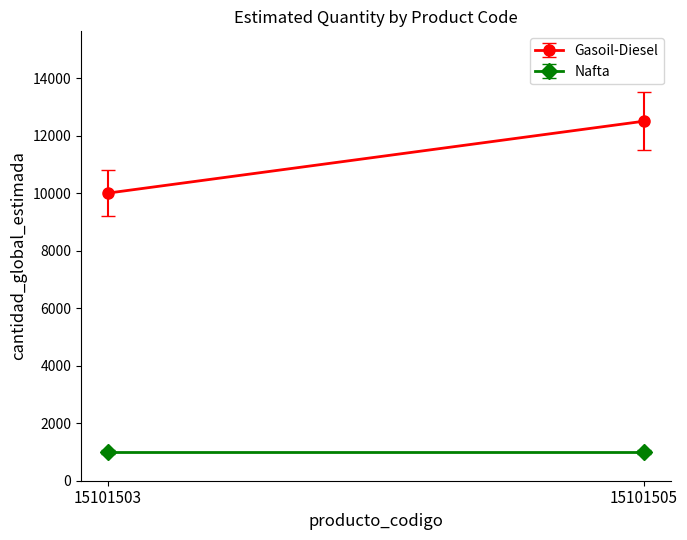

Count the Gasoil-Diesel values in the range 10000 to 12500.

2